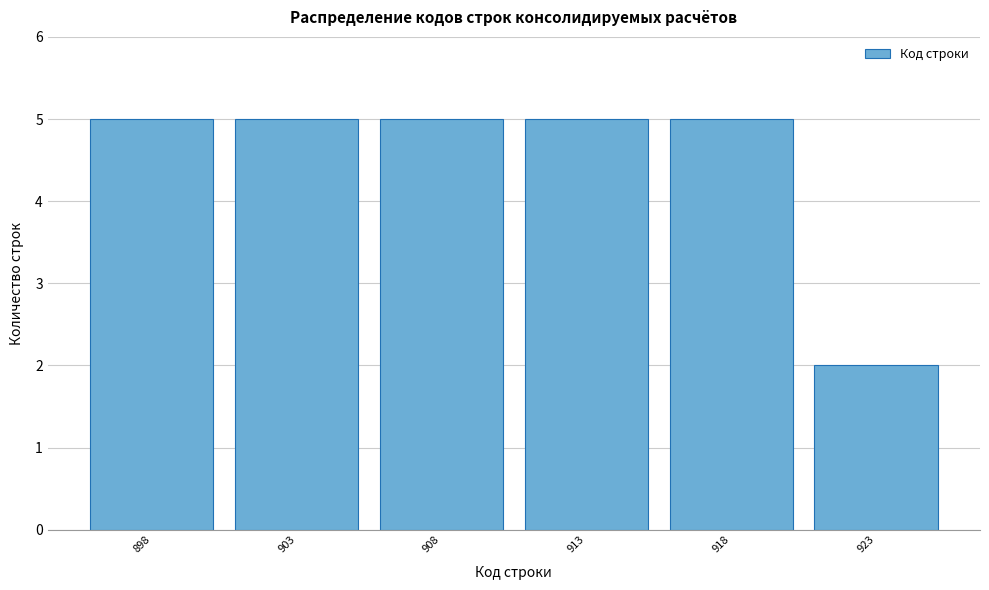

Reading left to right, transcribe all the data shown in this chart.

898=5	903=5	908=5	913=5	918=5	923=2